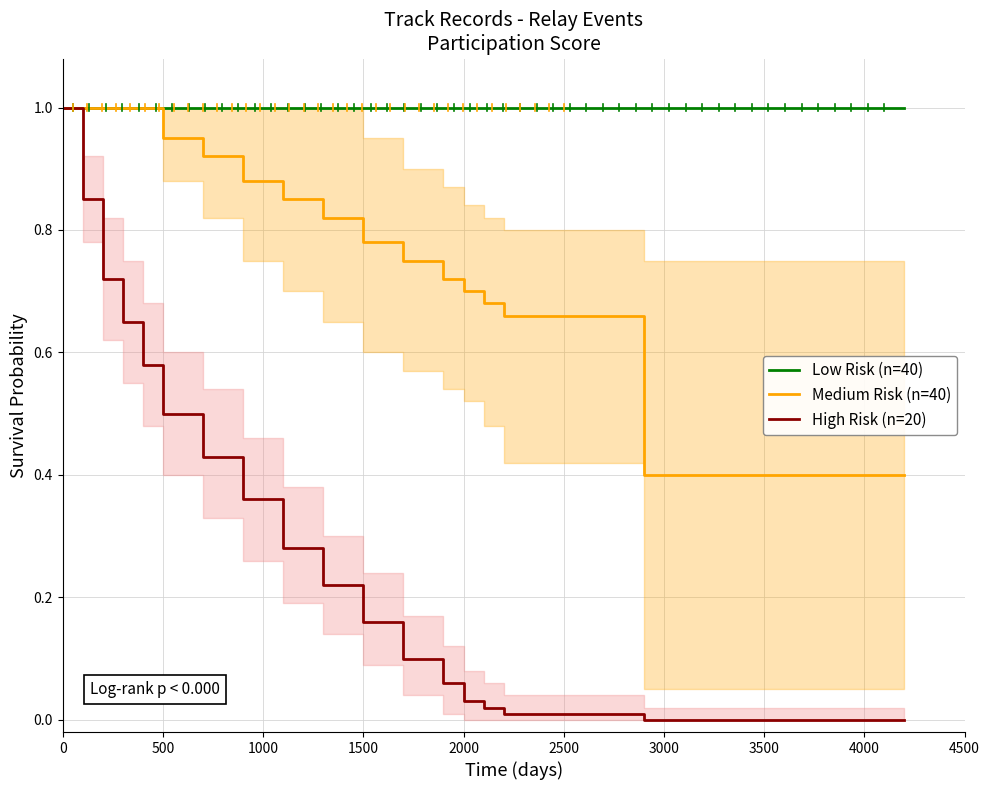

True or false: High Risk (n=20) has a value of 0.3 at 500.

False